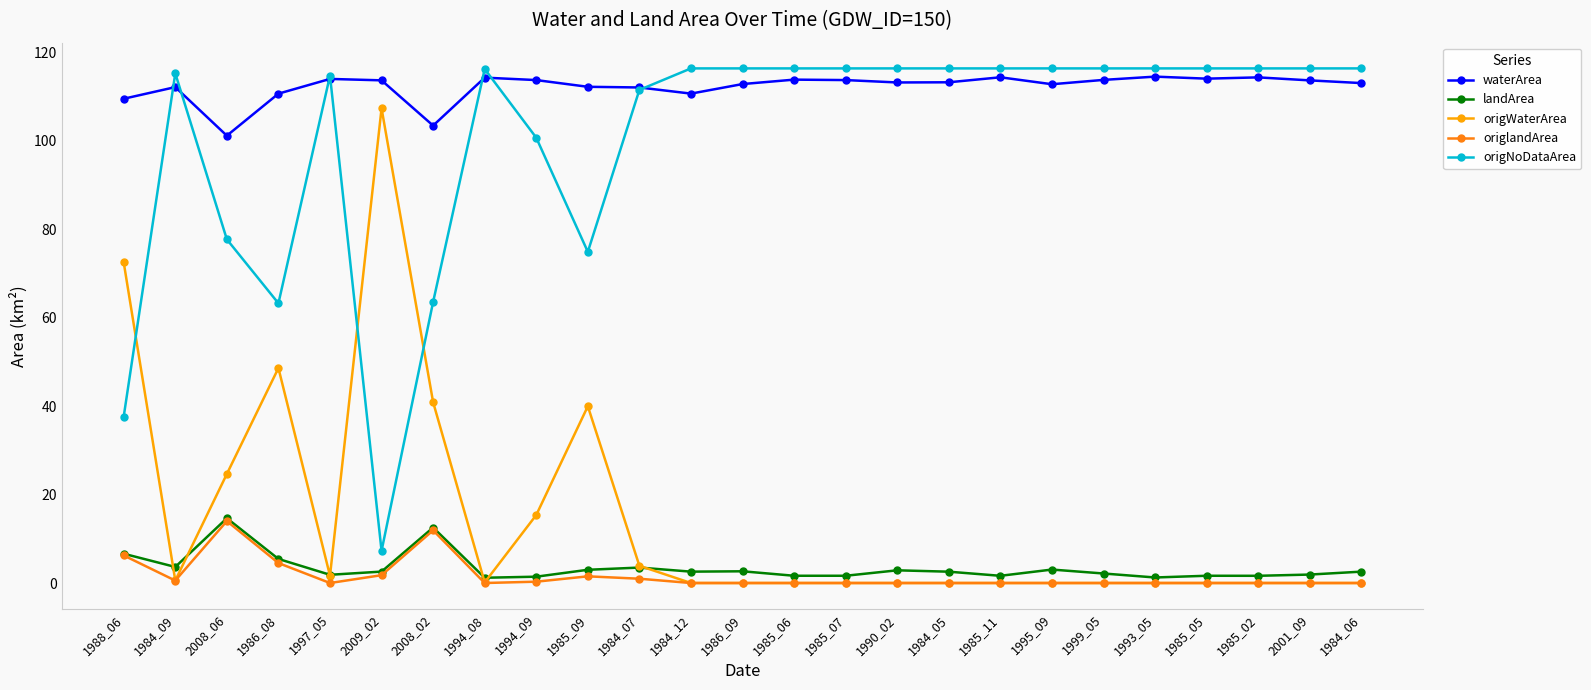

At how many categories does at least one series exceed 92?

25